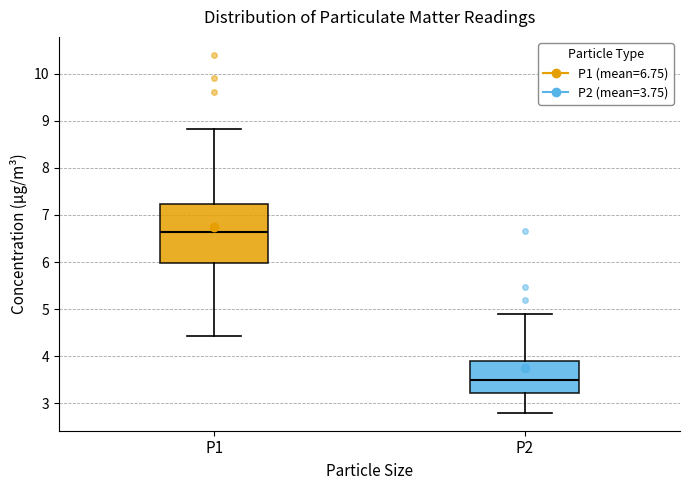

Reading left to right, read every box against the y-axis: the position of its median line, the range the box covers, and the ends of its whiskers. The values are not printed on the chart, so give them approximately, as read against the axis.

P1: median 6.6, box 6.0 to 7.2, whiskers 4.4 to 8.8
P2: median 3.5, box 3.2 to 3.9, whiskers 2.8 to 4.9